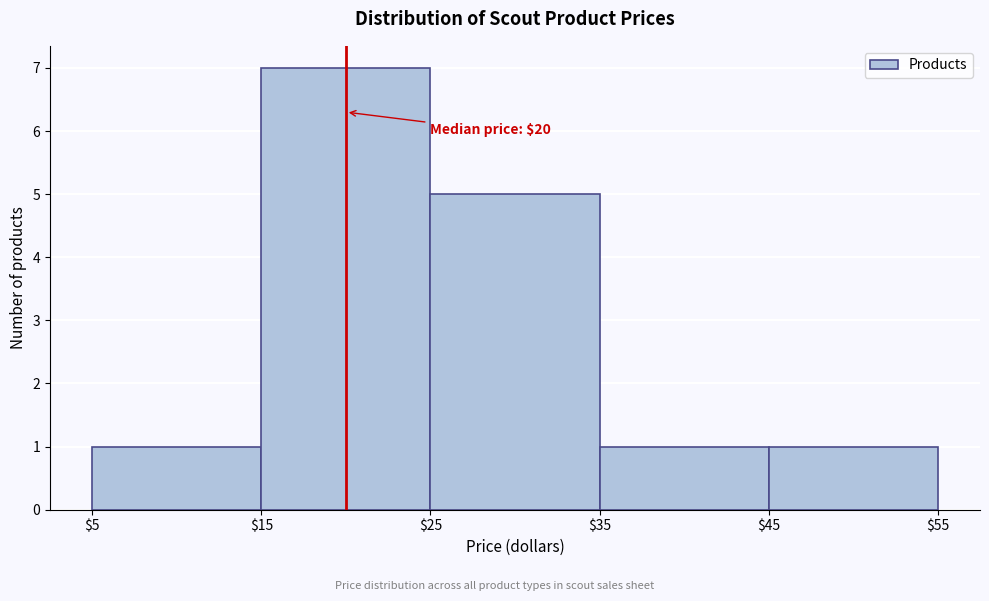

Which range on the x-axis has the tallest bar?

$15 to $25